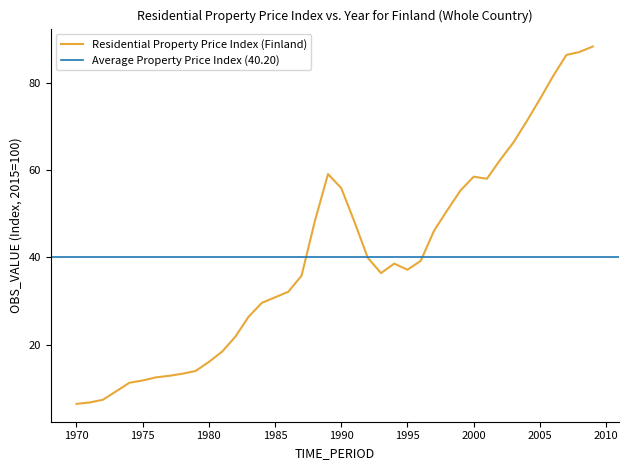

What is the average value?

40.2